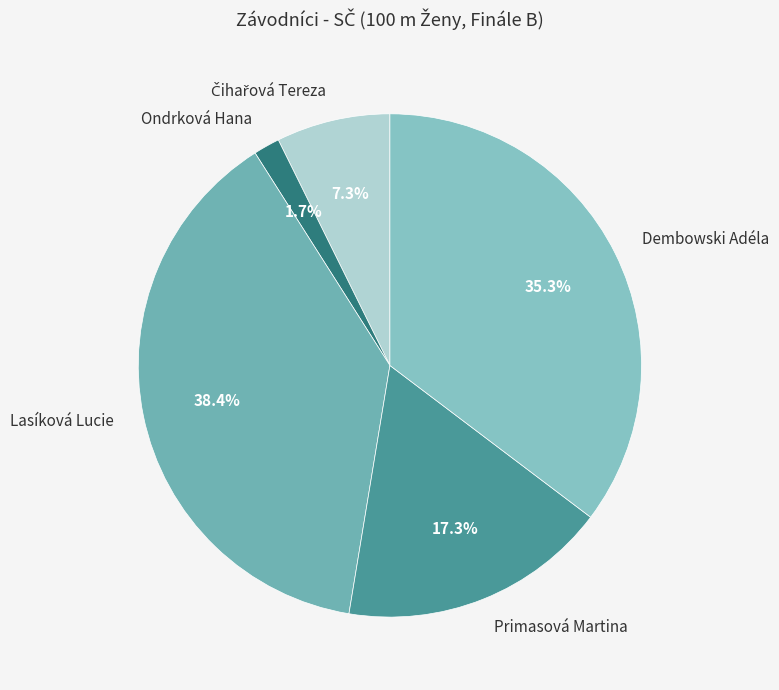

Which slice is the largest?

Lasíková Lucie